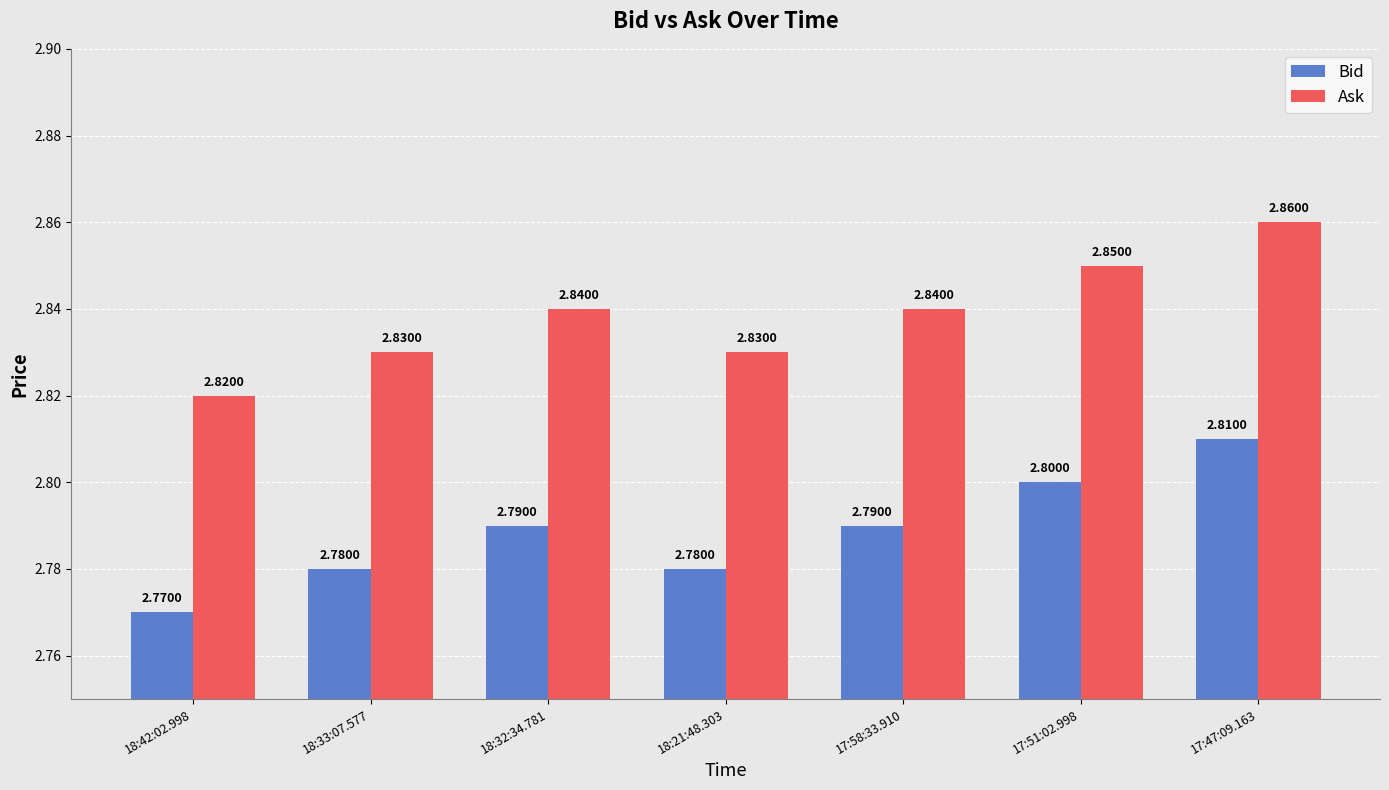

Is it true that Ask equals 2.8 at 18:32:34.781?

True